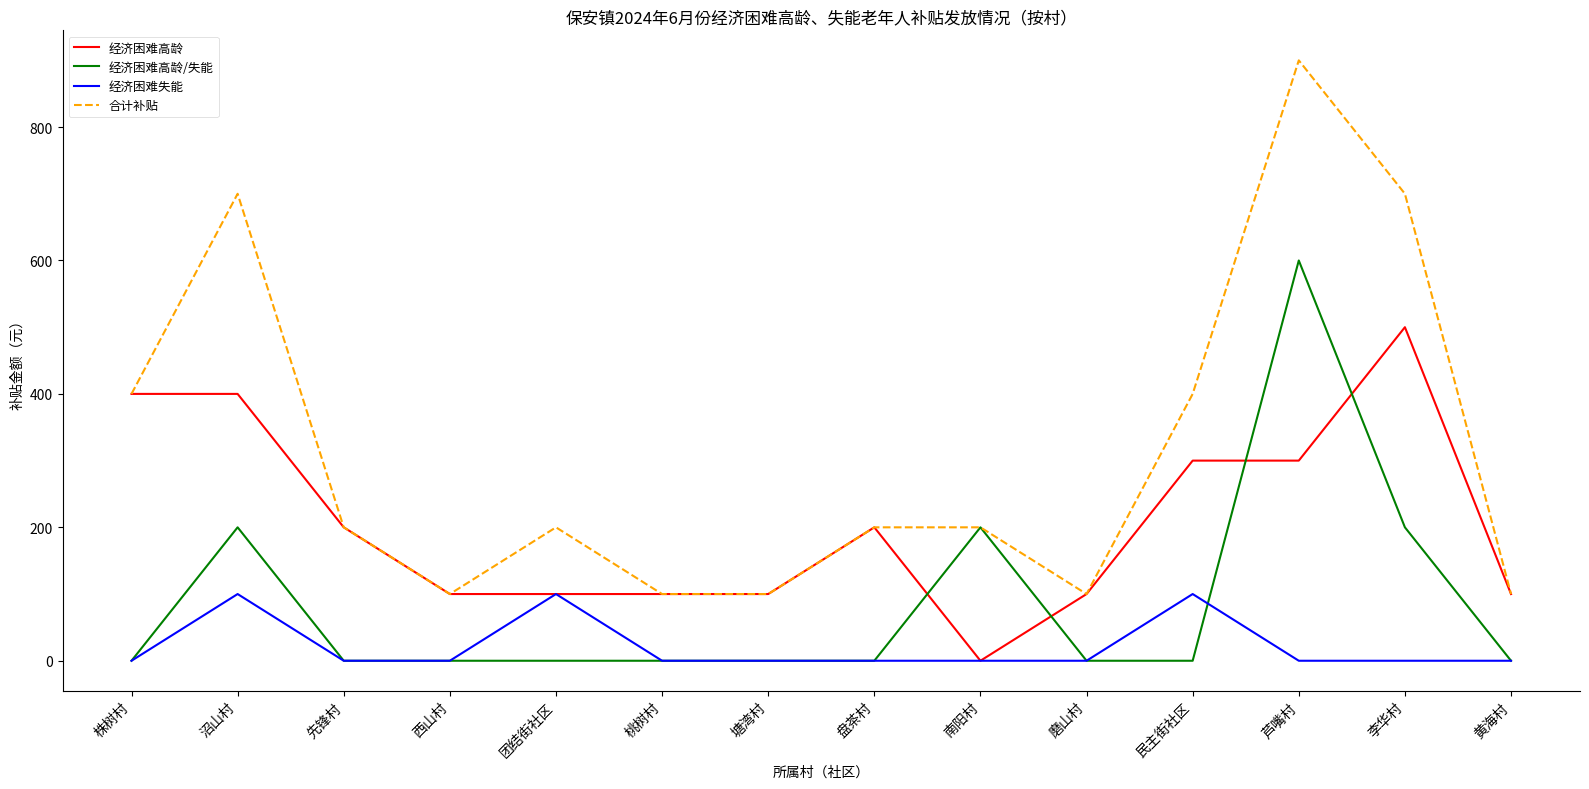

List the series in order of their overall mean, lowest first.

经济困难失能, 经济困难高龄/失能, 经济困难高龄, 合计补贴